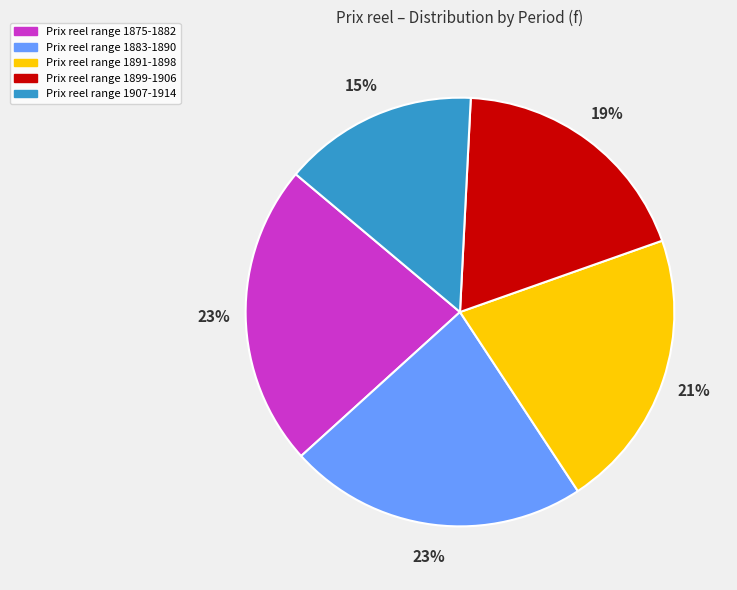

The Prix reel range 1907-1914 slice represents 15% of the pie. True or false?

True